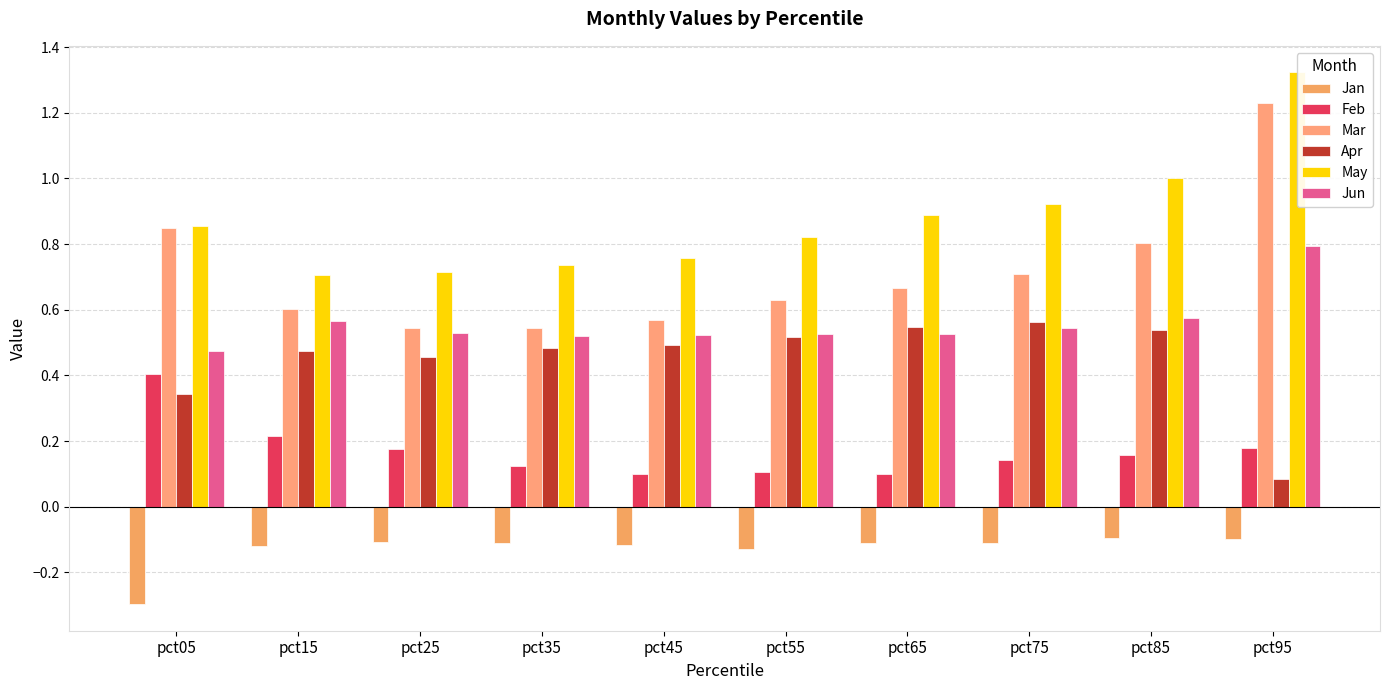

Count the number of categories in the chart.

10